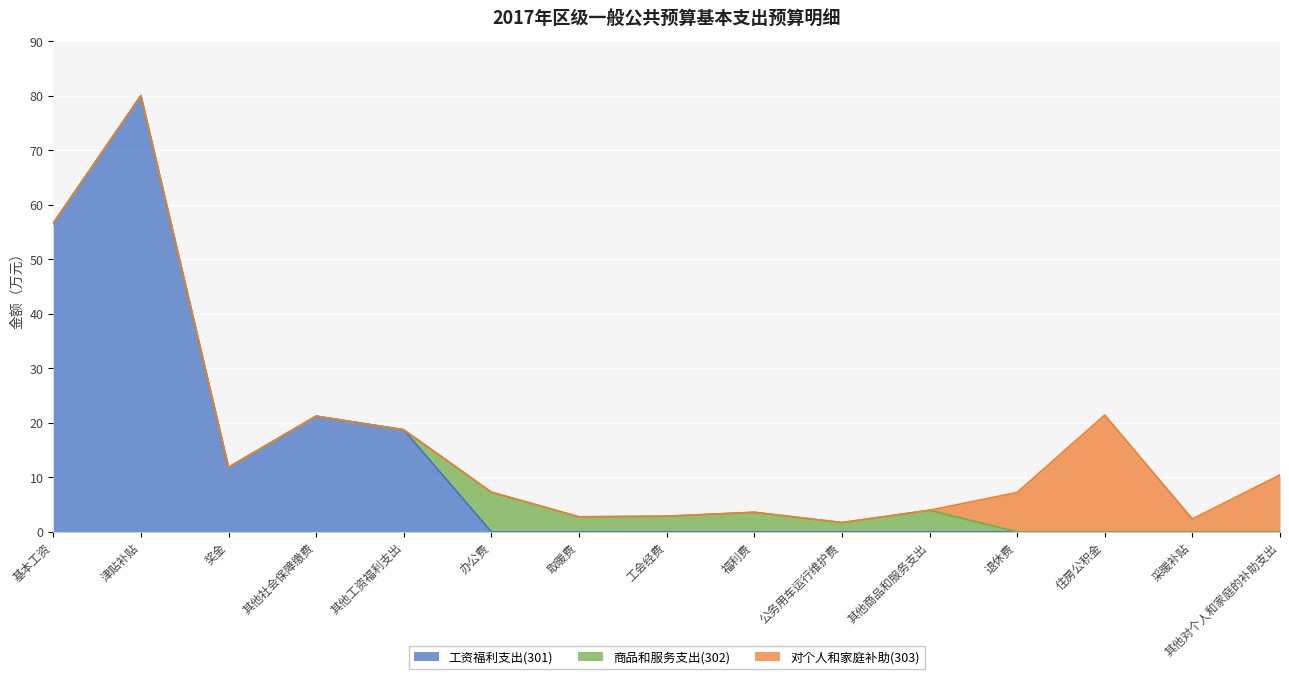

How many interior local valleys does the 商品和服务支出(302) series have?

2